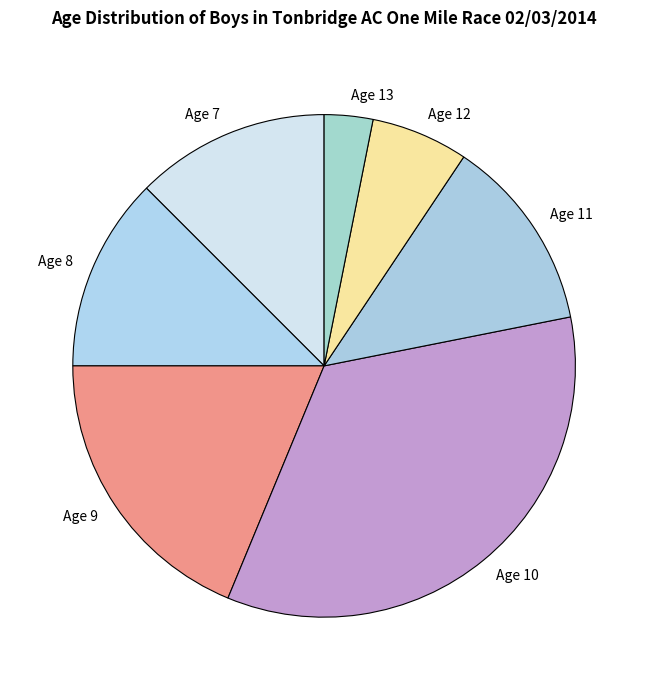

Does any single category account for the majority?

No